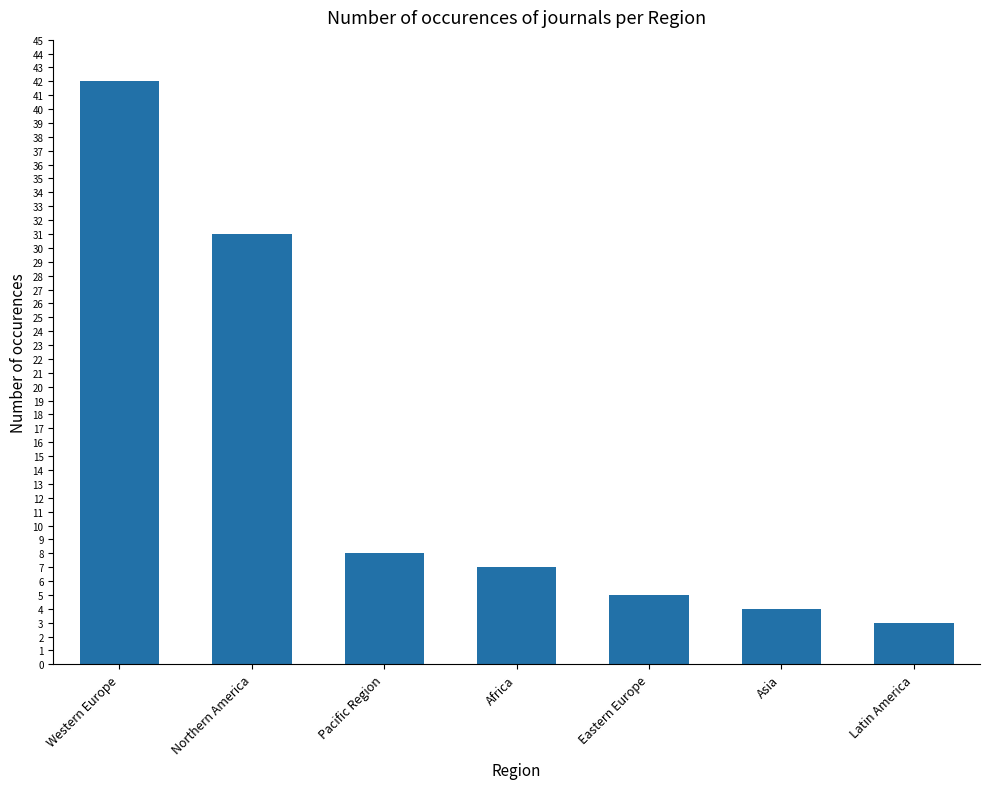

Where does the data first go above 7?

Western Europe